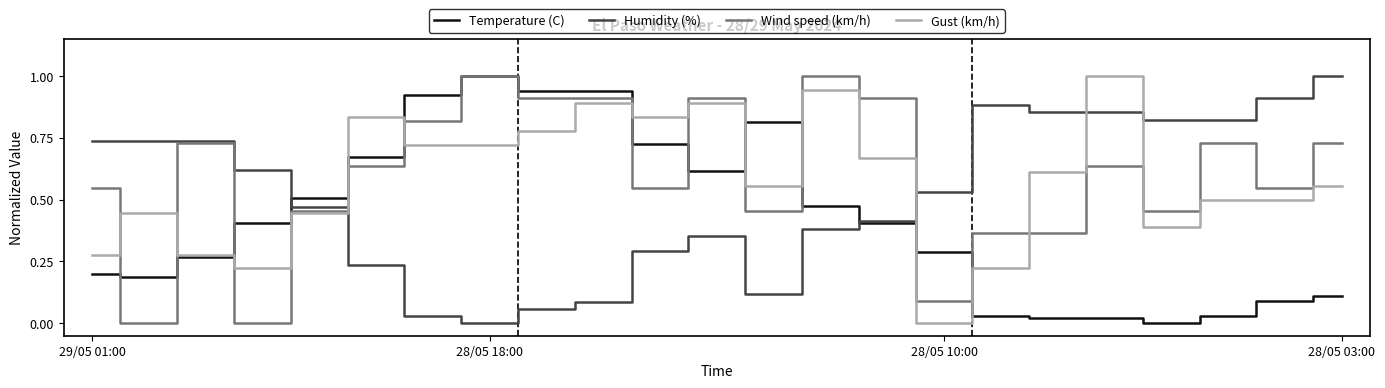

After their last crossing, which series has the higher values: Humidity (%) or Gust (km/h)?

Humidity (%)